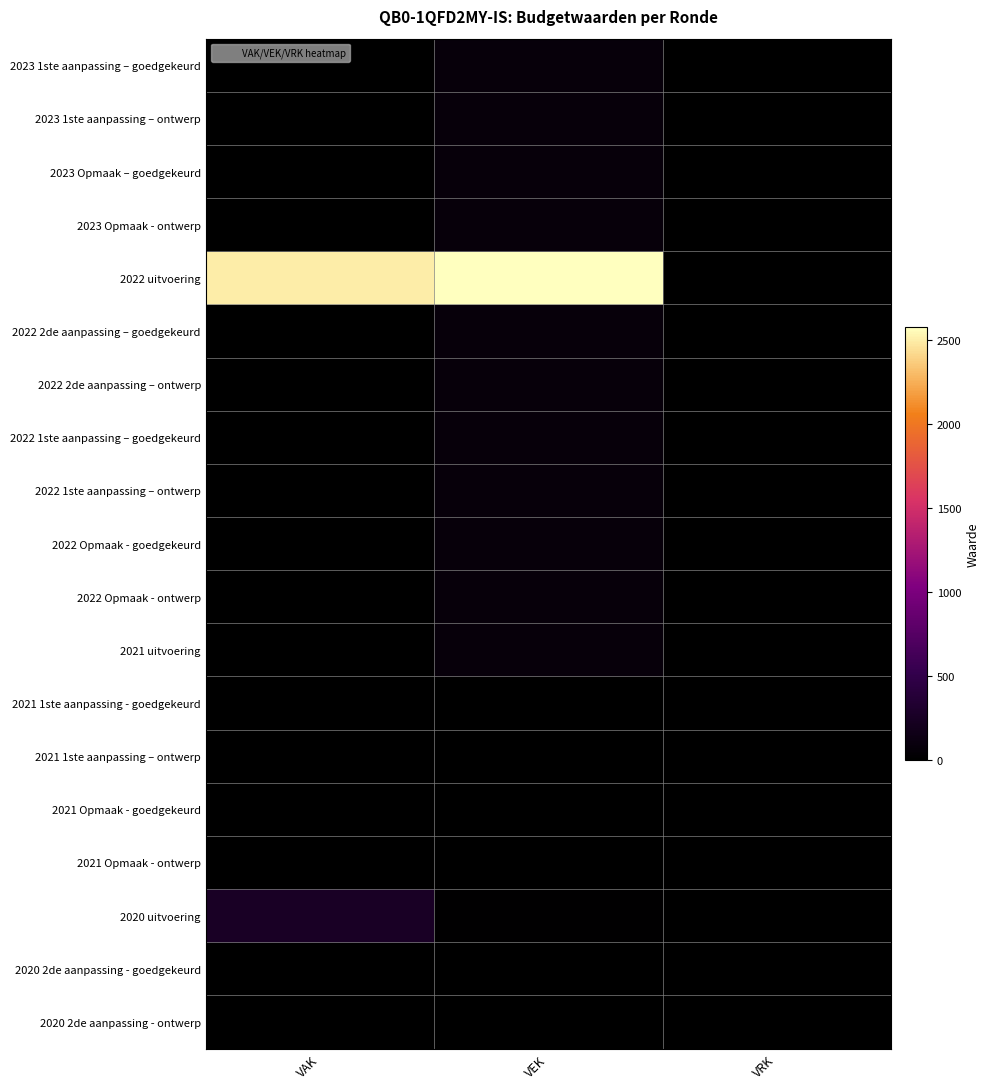

What is the total value across all series at VAK?

2755